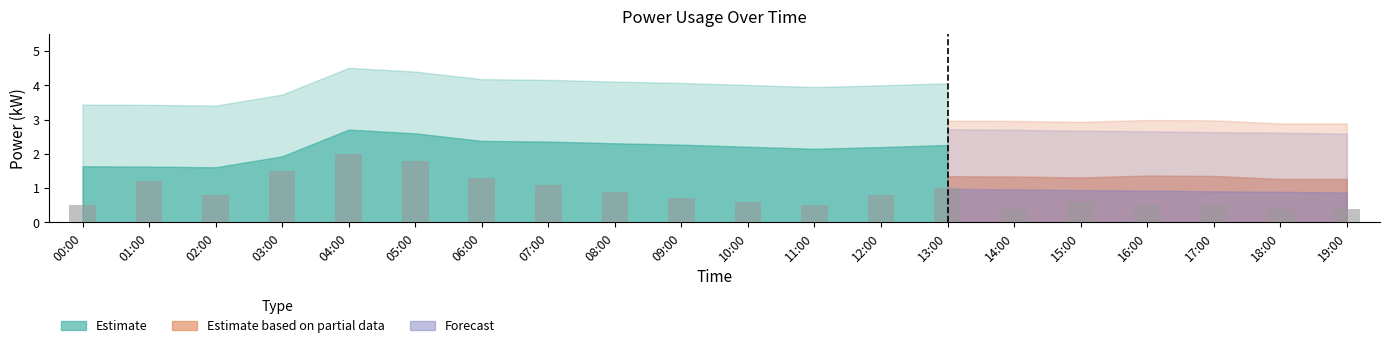

The value at 19:00 is 0.4. True or false?

True